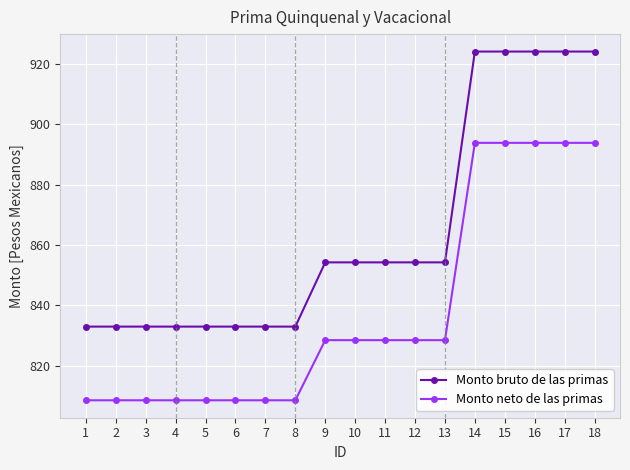

True or false: Monto bruto de las primas has a value of 833.0 at 8.

True